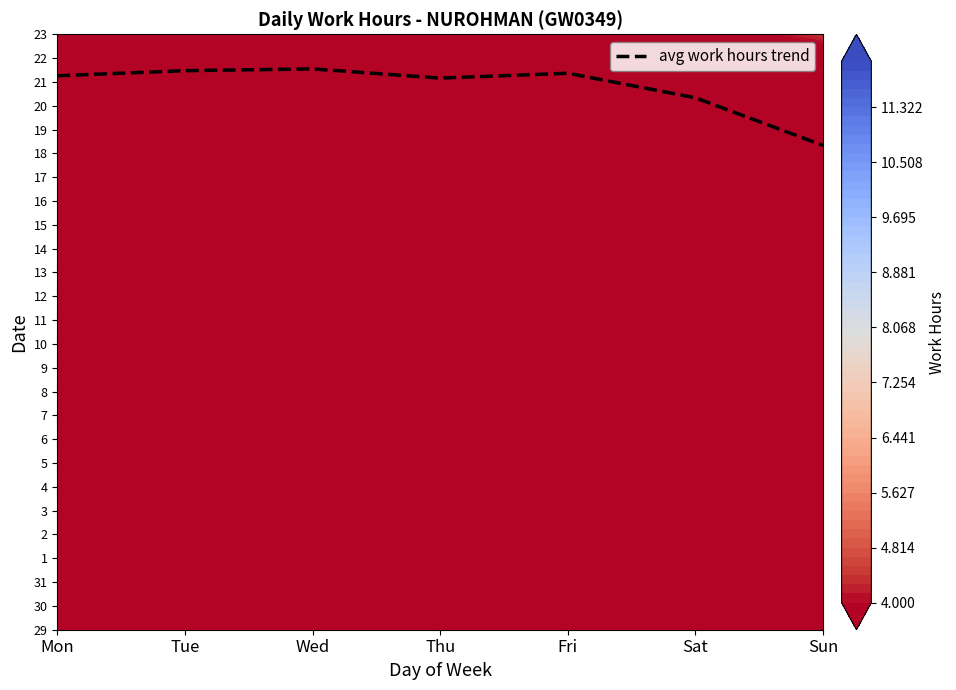

Is it true that the value at Wed is 5.7?

False